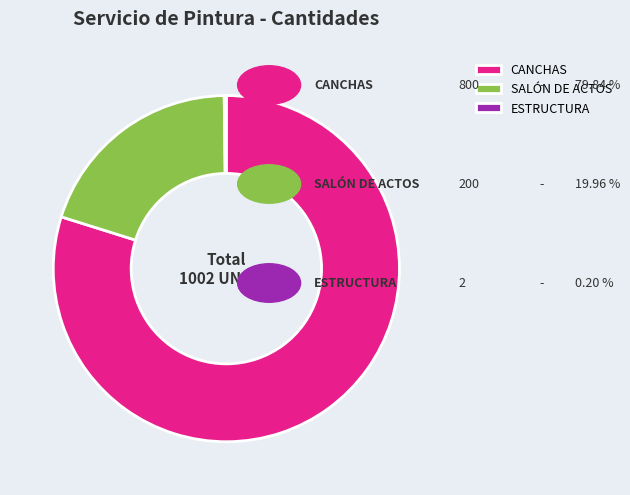

The SALÓN DE ACTOS slice represents 20% of the pie. True or false?

True